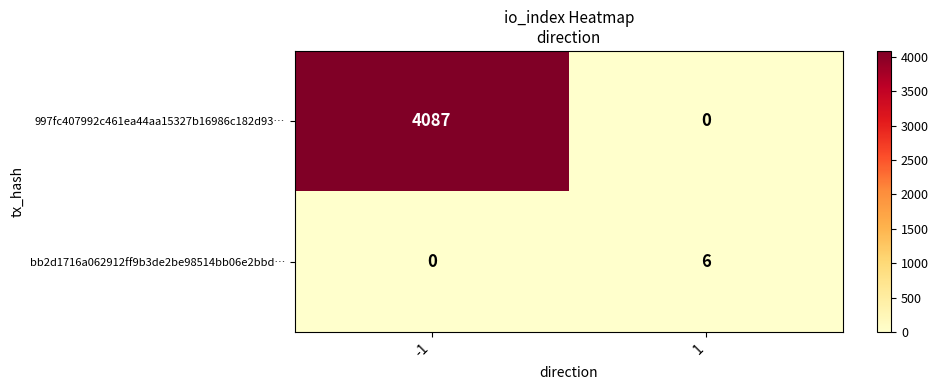

At how many categories does at least one series exceed 189?

1